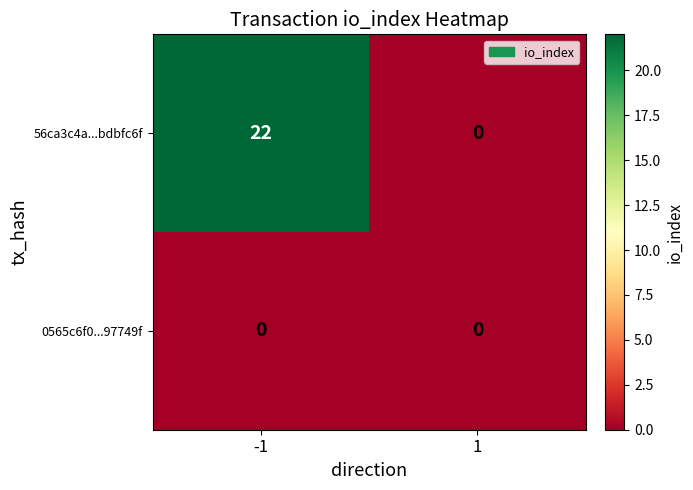

Count the number of categories in the chart.

2